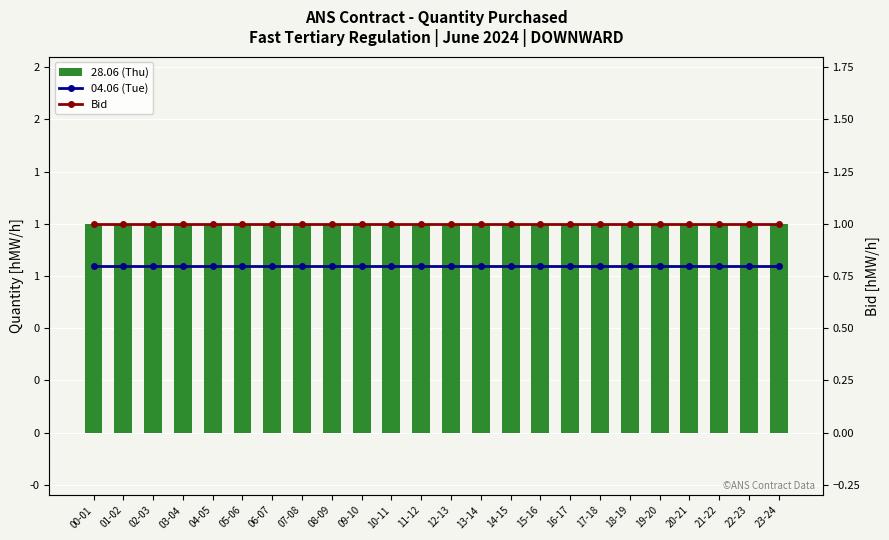

What are all the series names shown in the legend?

28.06 (Thu), 04.06 (Tue), Bid